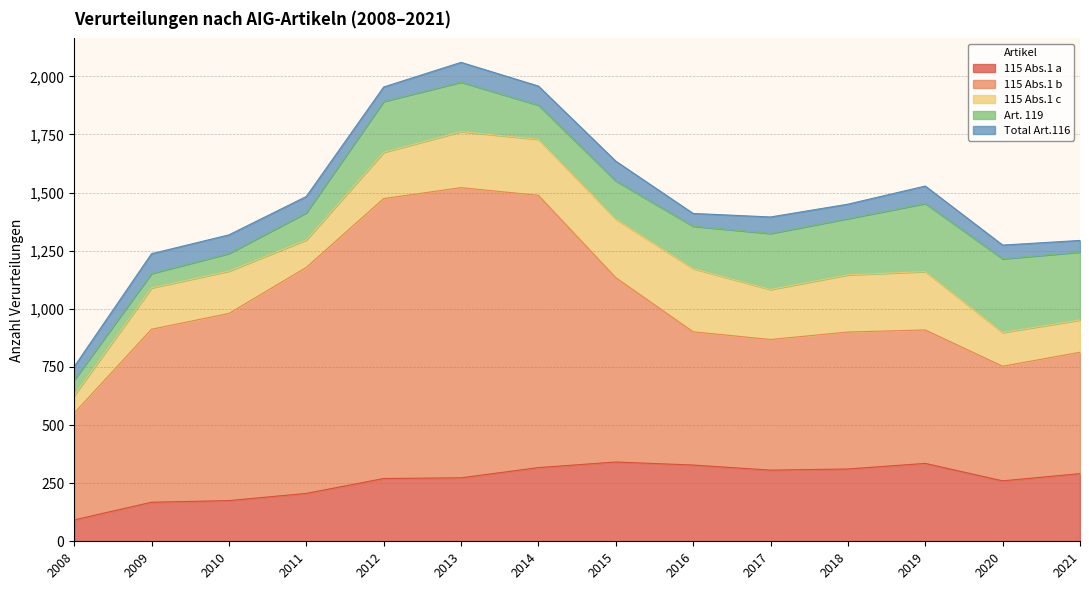

Which series has the widest spread of values?

115 Abs.1 b